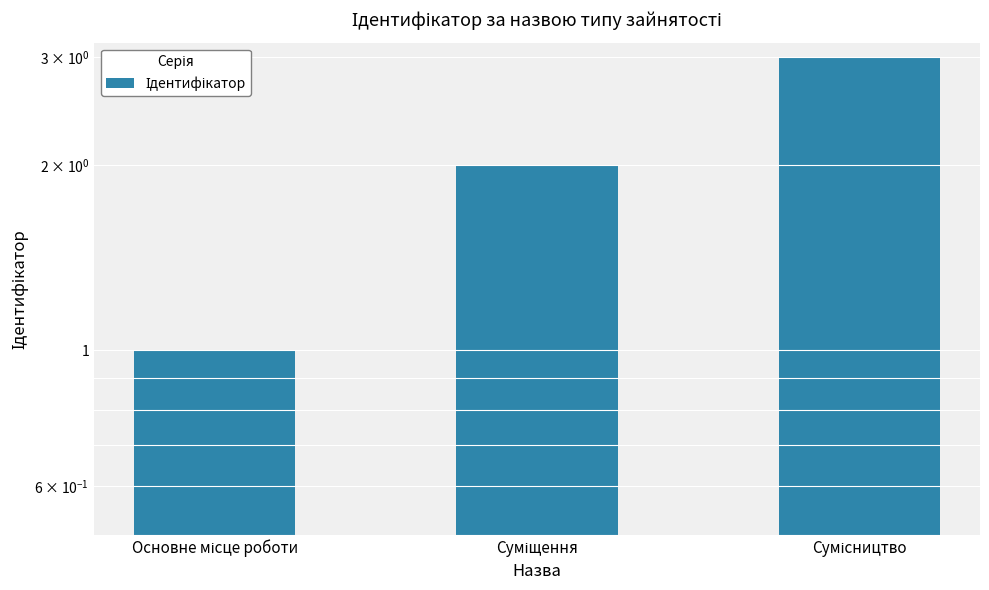

How many bars are there in total?

3